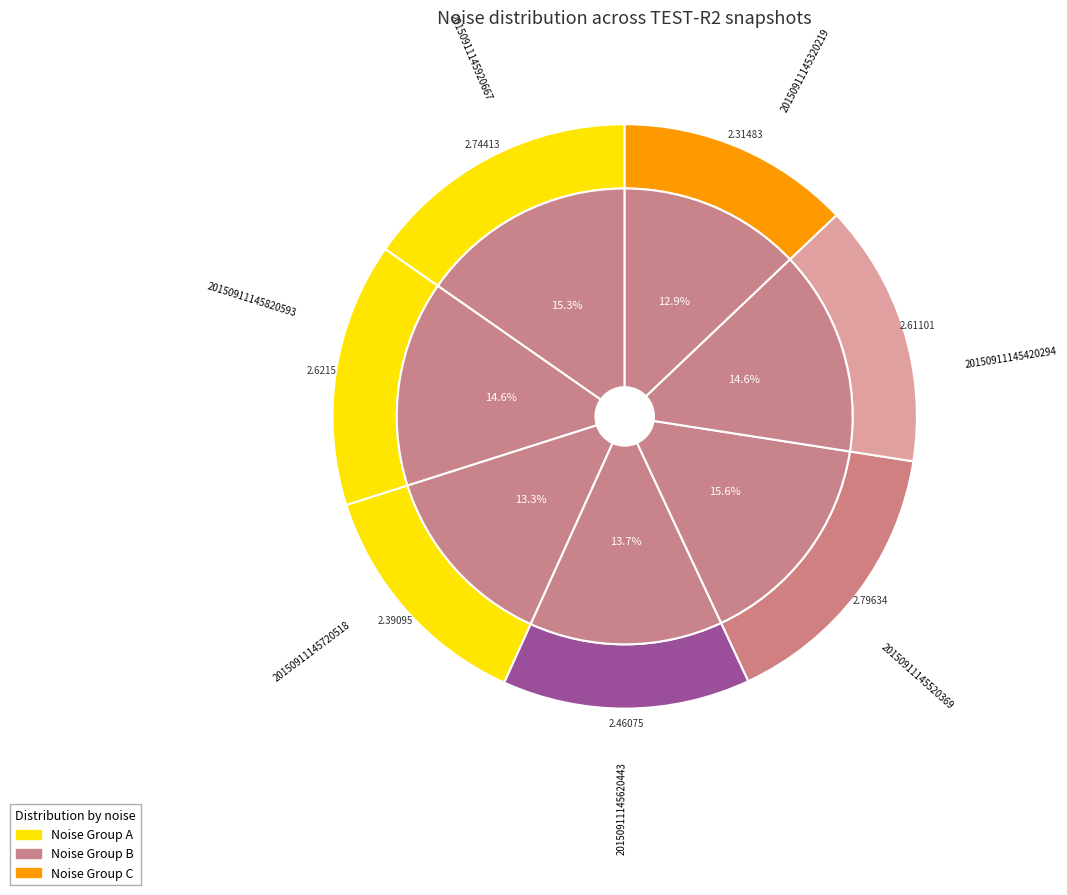

What is the change in value from 20150911145420294 to 20150911145620443?

-0.2